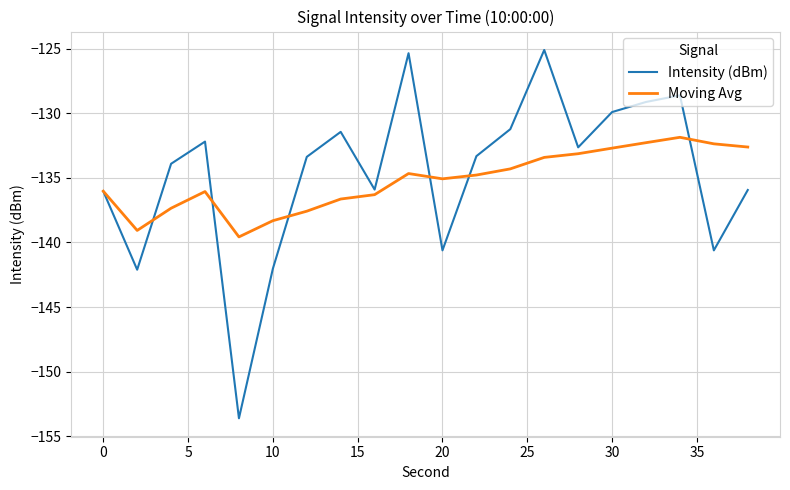

What is the greatest value displayed?

-125.1